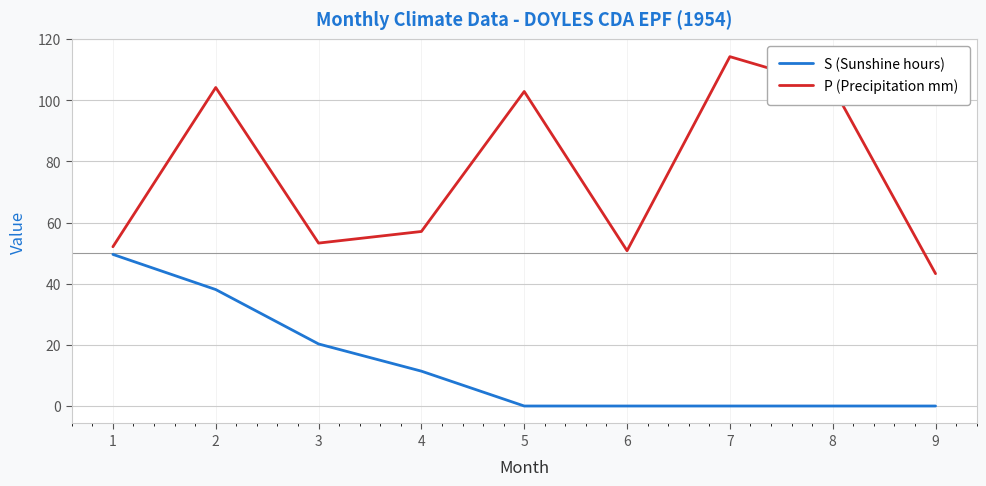

Where is S (Sunshine hours) nearest to the value 24?

3